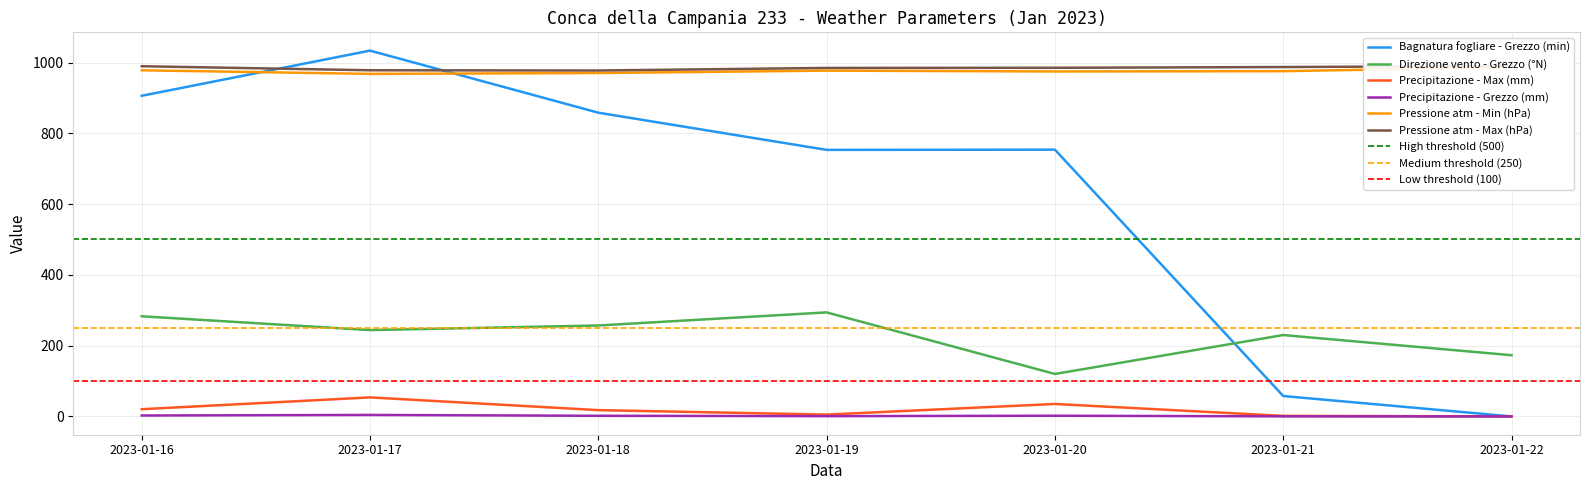

What is the difference between the second highest and minimum values in the Bagnatura fogliare - Grezzo (min) series?

906.1